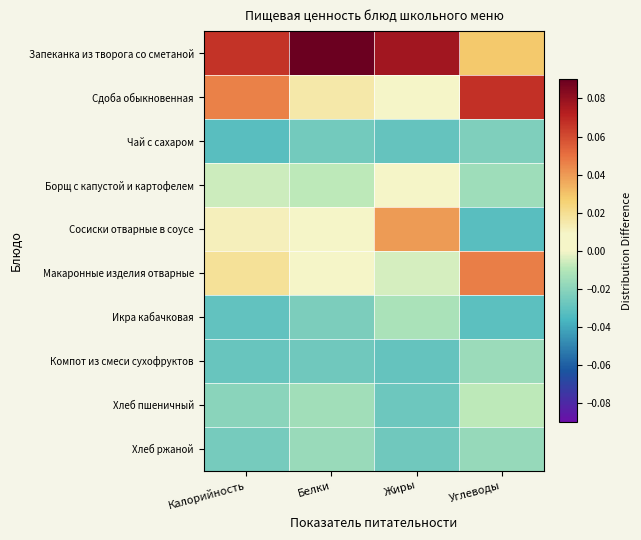

Which series has the largest range (max minus min)?

Сосиски отварные в соусе